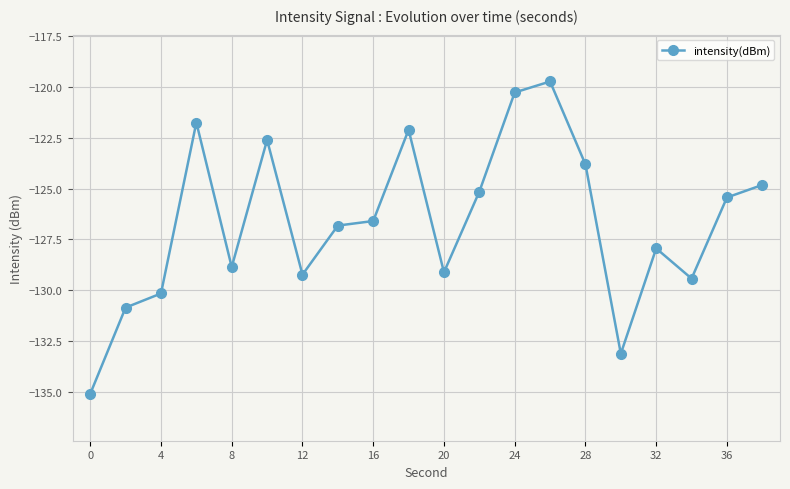

What is the difference between the second highest and second lowest values?

12.8